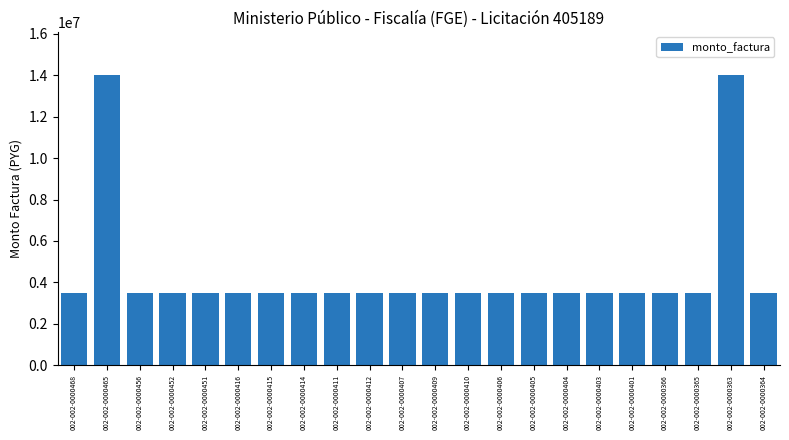

How many bars are there in total?

22